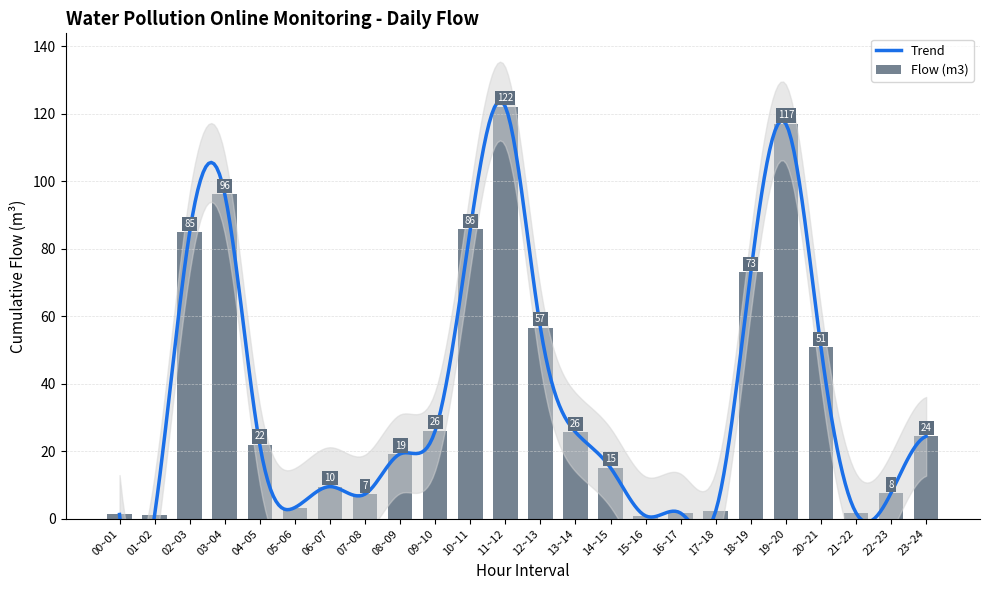

What is the greatest value displayed?

122.1